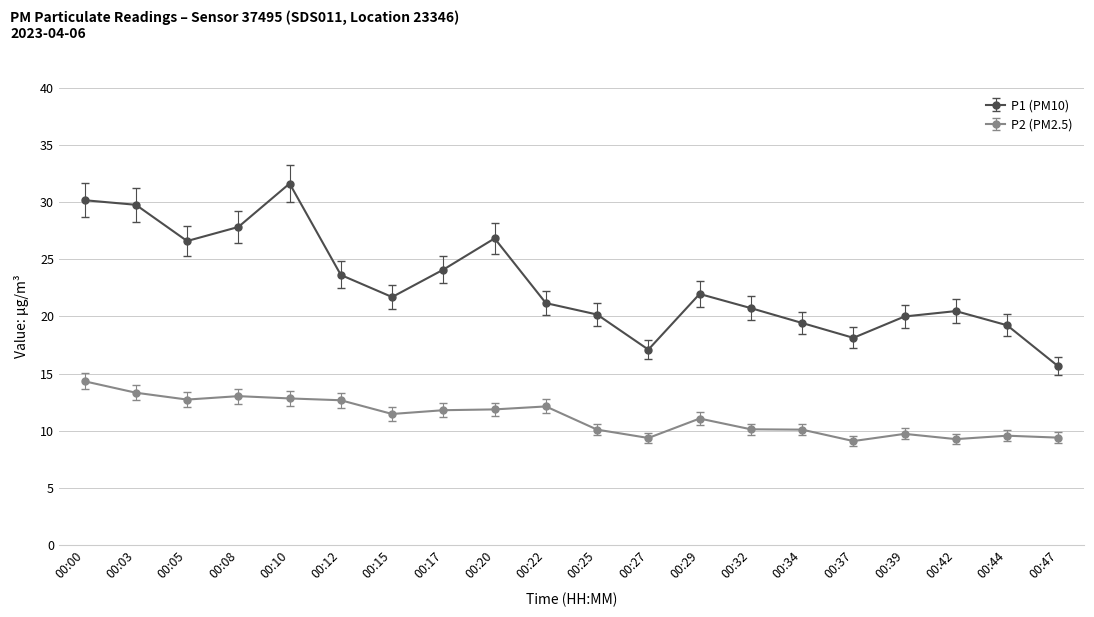

What is the sum of the P2 (PM2.5) values at 00:05 and 00:32?

22.9